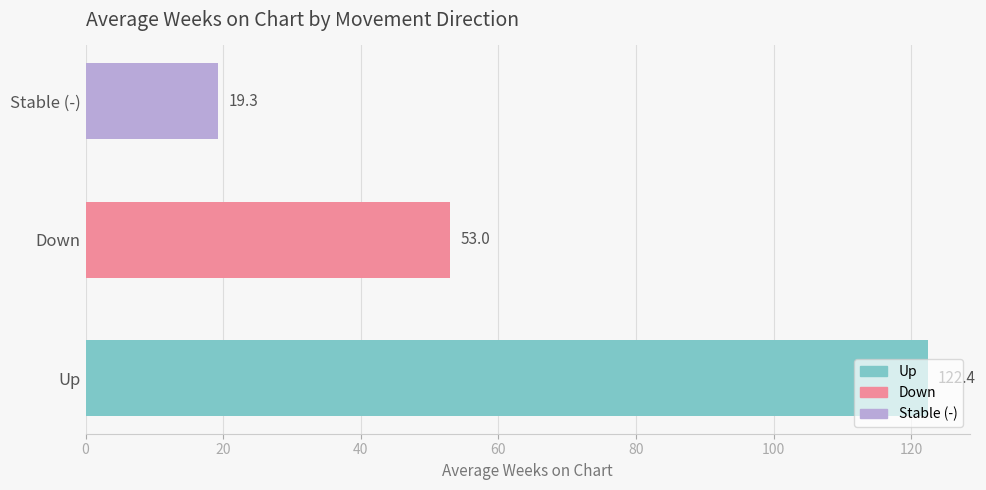

How many values are below 53?

1